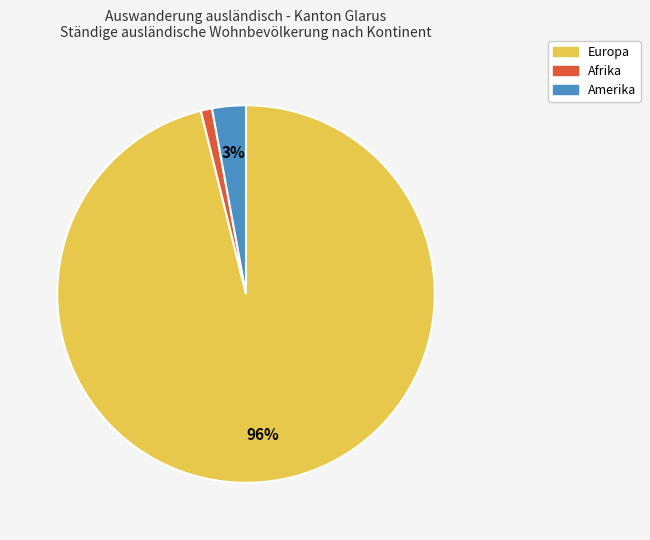

Count the number of slices in the pie.

3